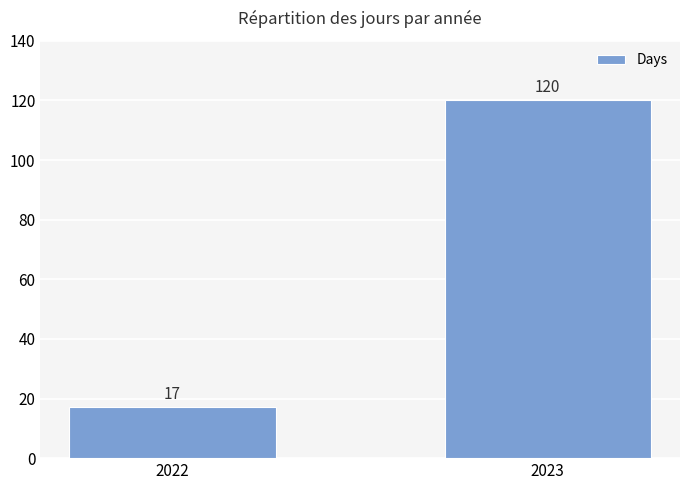

What is the change in value from 2022 to 2023?

+103